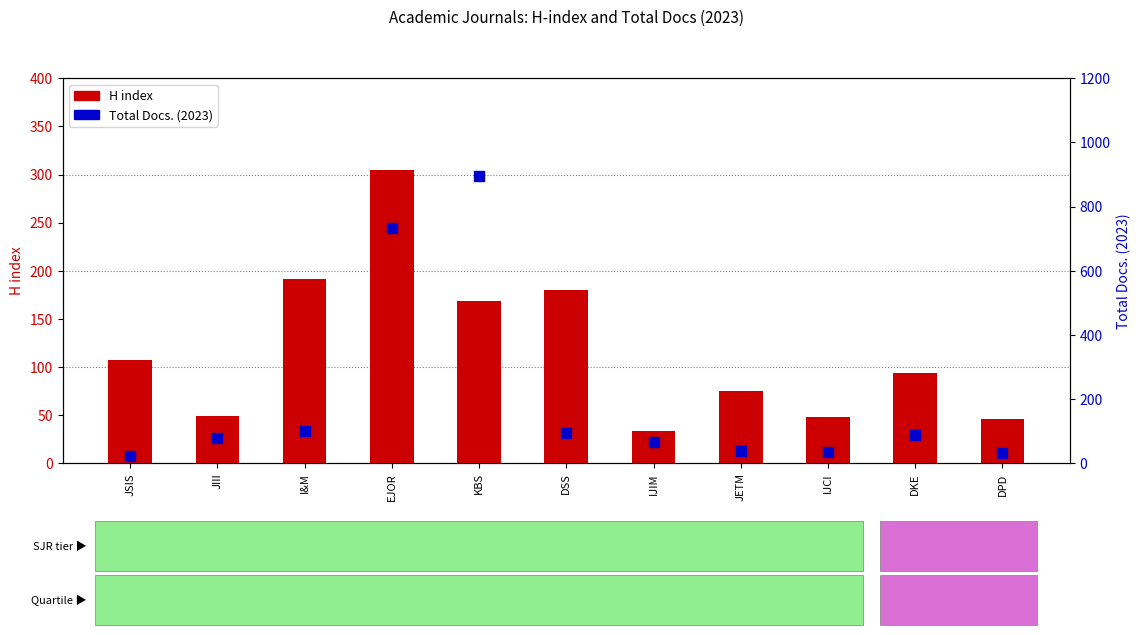

At which category is the sum across all series the highest?

KBS